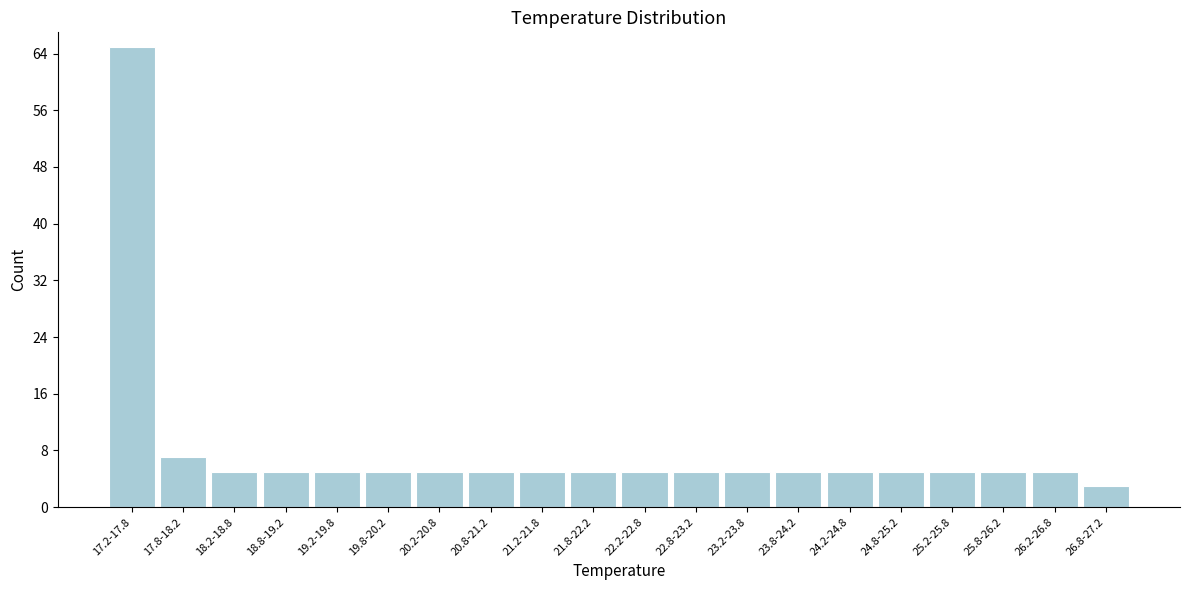

Reading left to right, extract all data points from this chart.

65	7	5	5	5	5	5	5	5	5	5	5	5	5	5	5	5	5	5	3